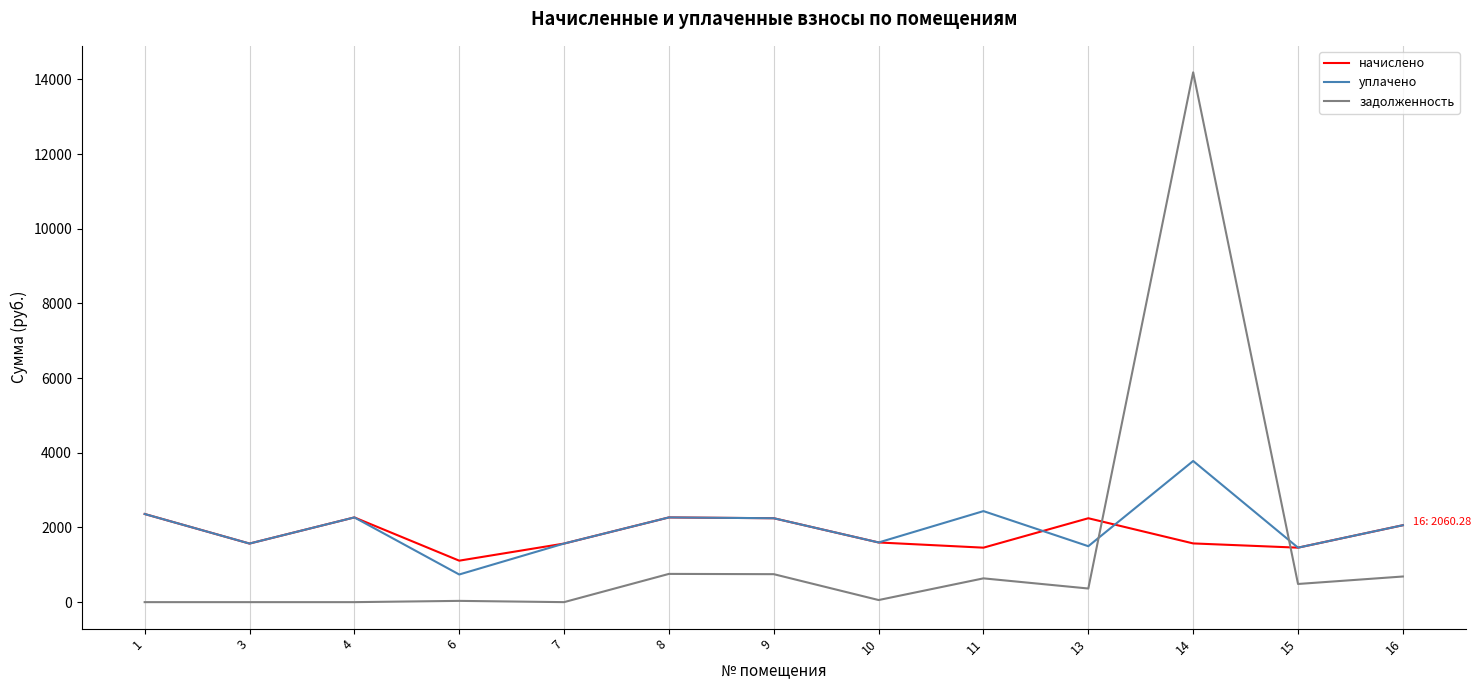

Rank the series by their average value, from highest to lowest.

уплачено, начислено, задолженность